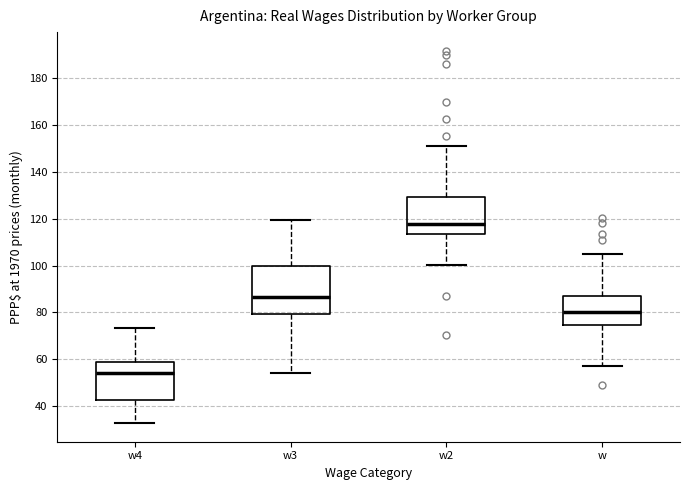

Where is the lower edge of the box for w4 on the y-axis? The values are not printed on the chart, so give them approximately, as read against the axis.

42